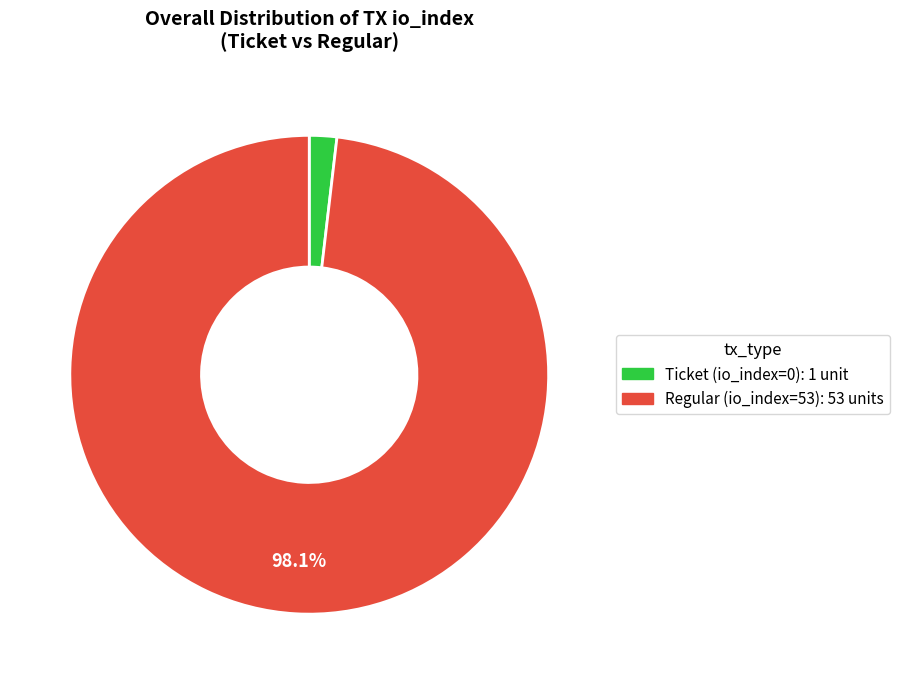

Which has a higher value, Ticket (io_index=0) or Regular (io_index=53)?

Regular (io_index=53)